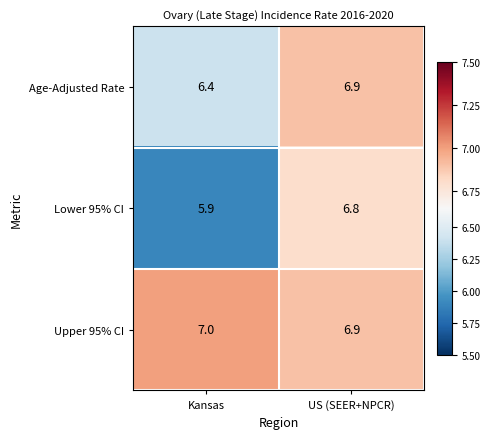

Which series has the widest spread of values?

Lower 95% CI